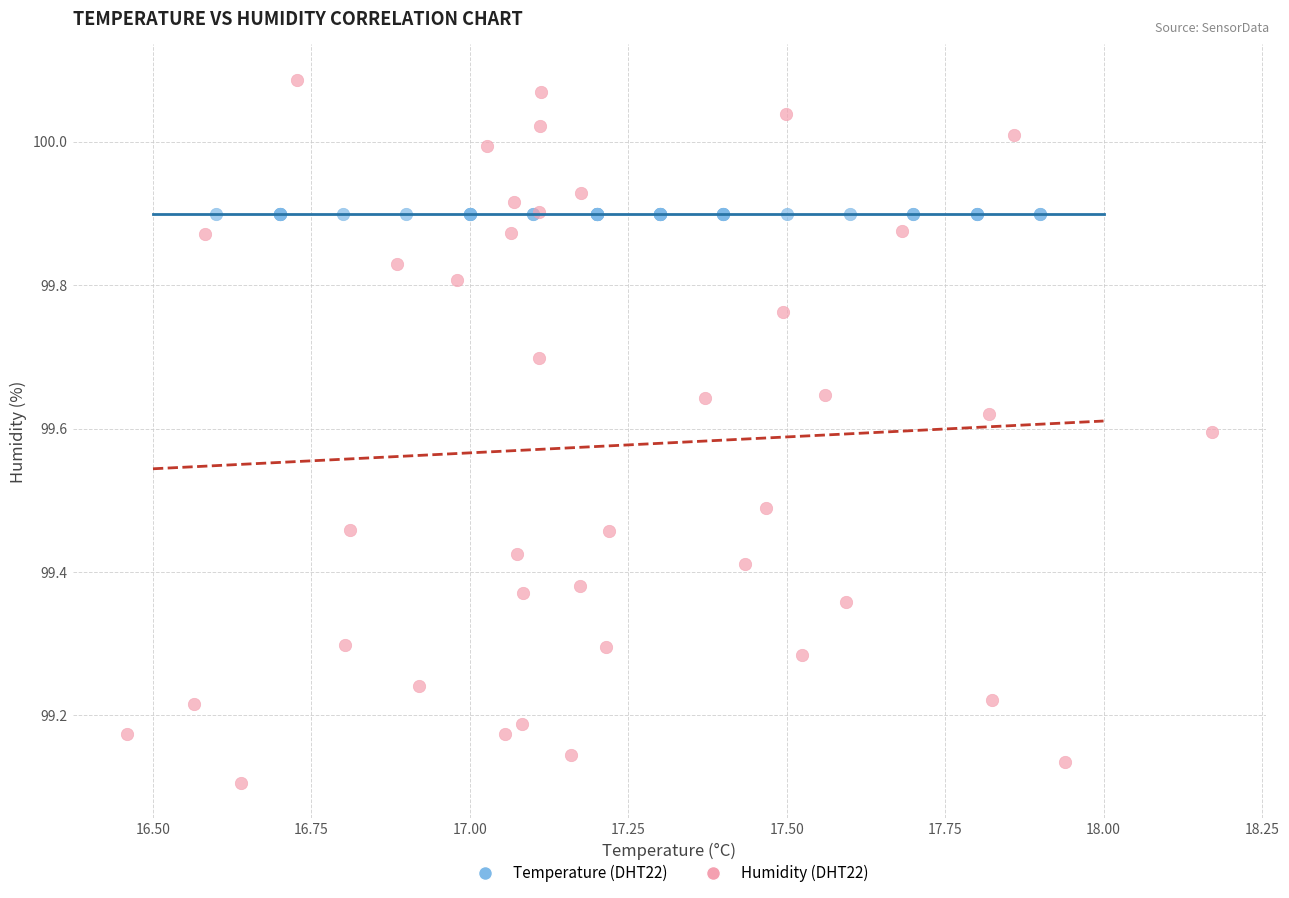

Which series contains the lowest Y value?

Humidity (DHT22)